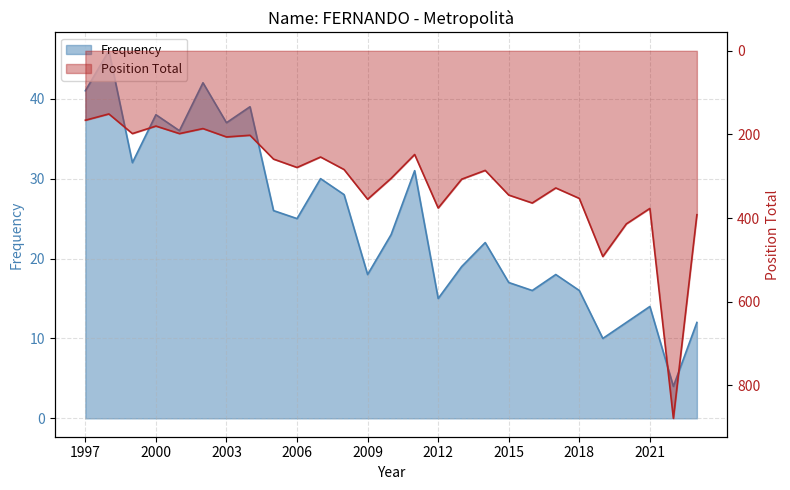

What is the lowest value of the Frequency series?

4